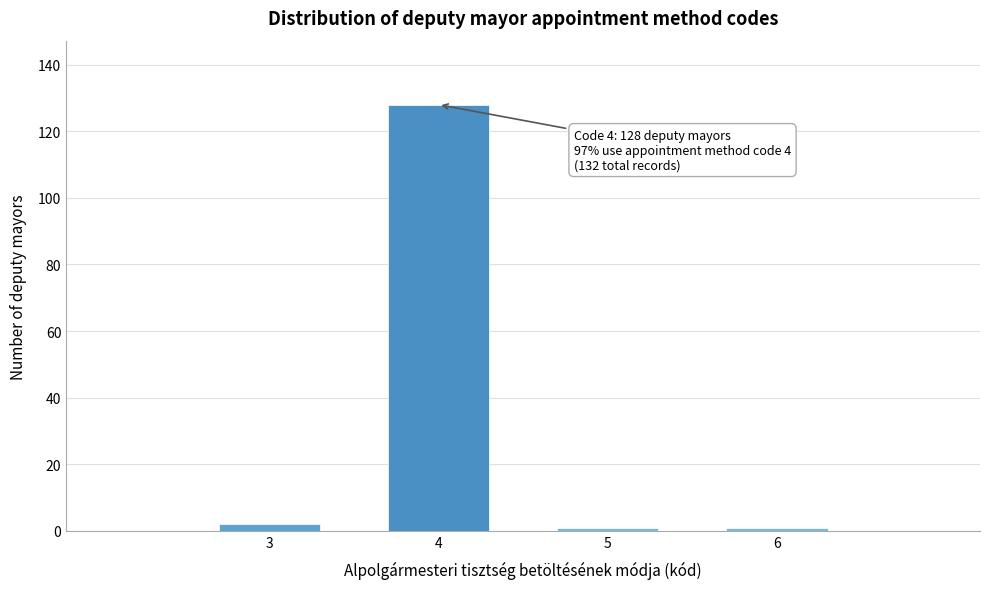

Reading left to right, list all the values displayed in this chart.

3=2	4=128	5=1	6=1